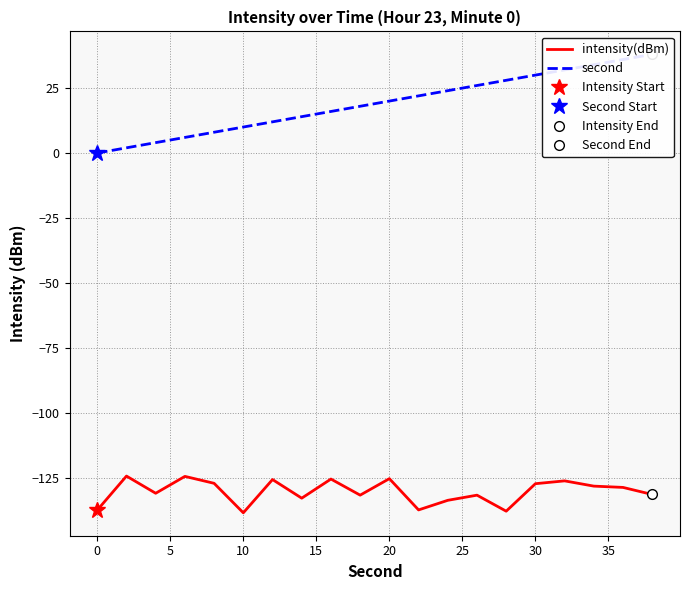

What is the minimum value for intensity(dBm)?

-138.5